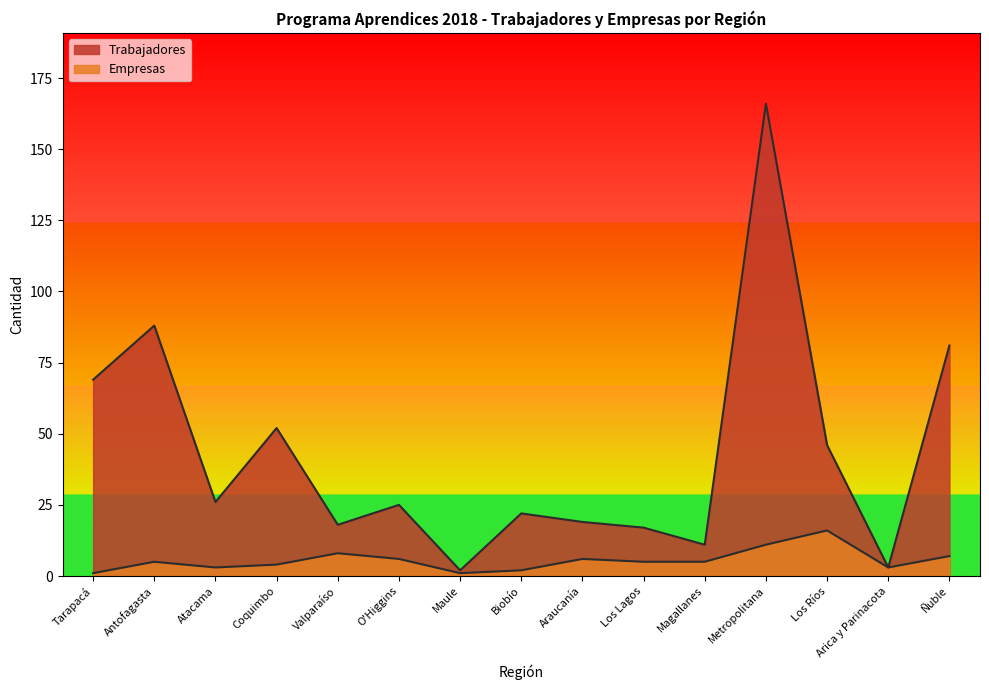

What is the maximum value shown in the chart?

166